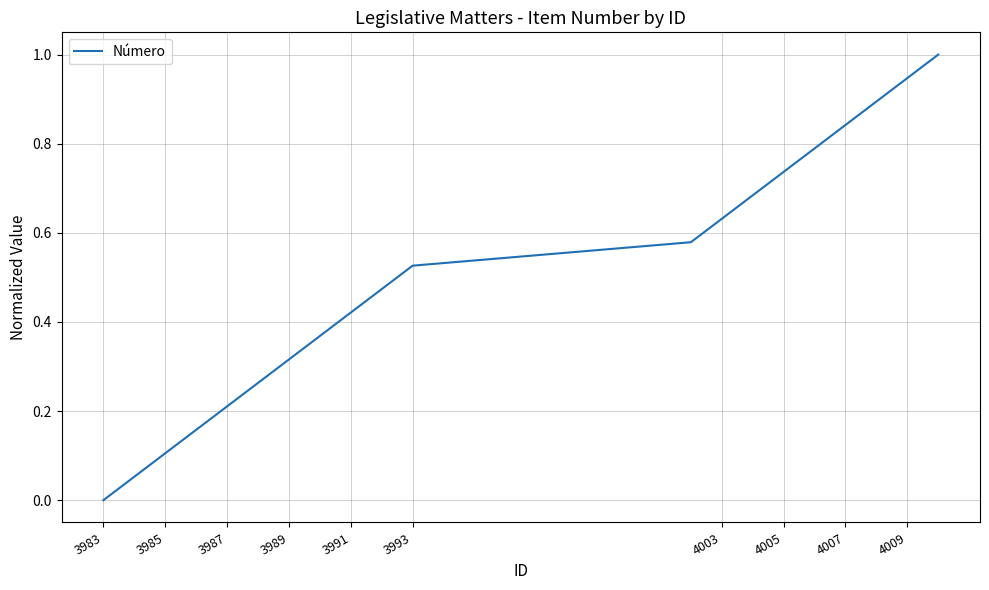

What is the greatest value displayed?

1.0